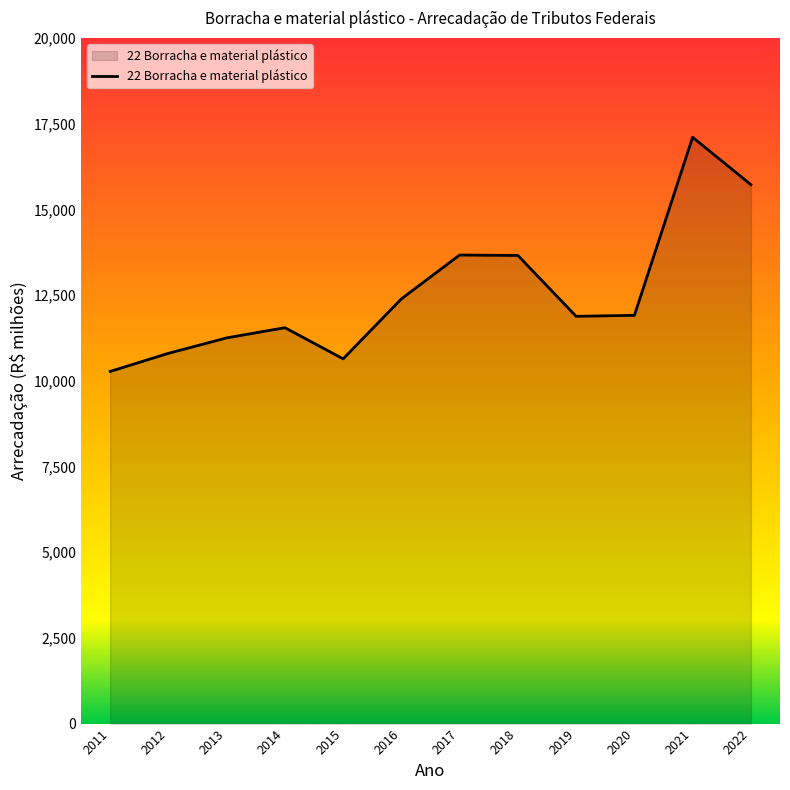

What is the maximum value shown in the chart?

17102.6